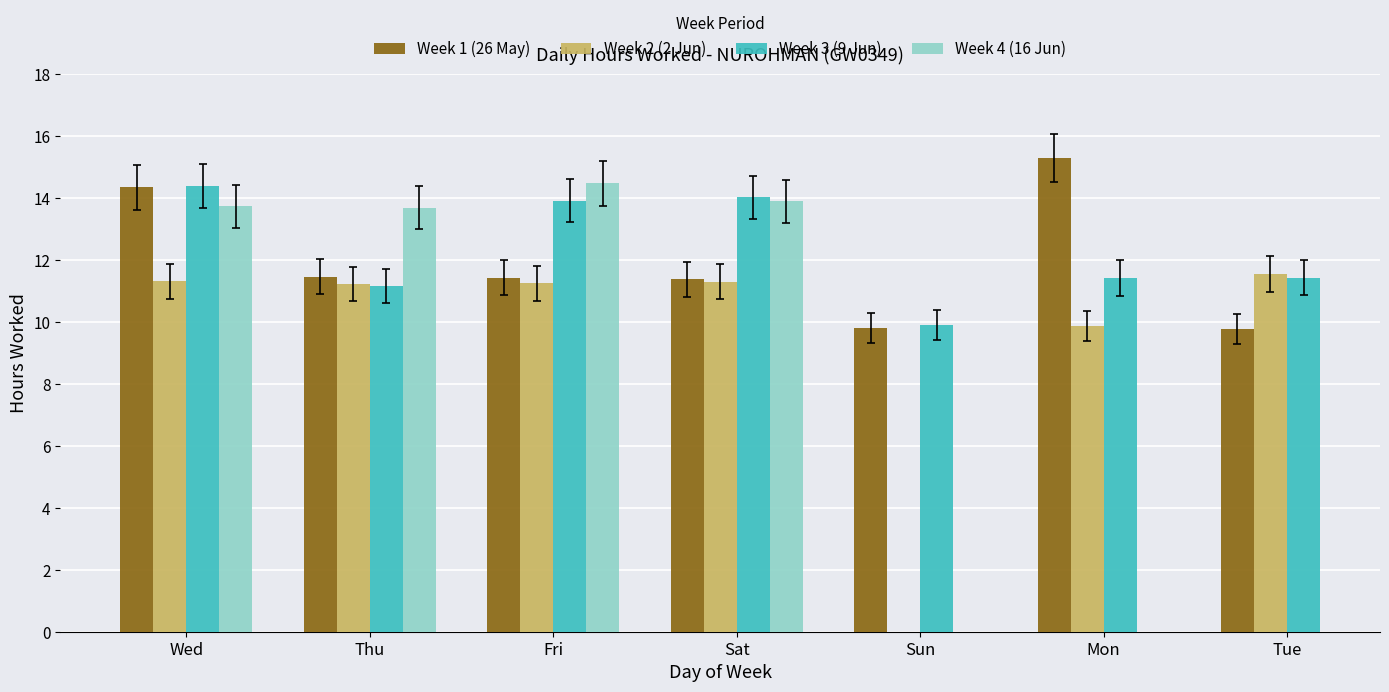

What is the label of the 1st bar from the left?

Wed